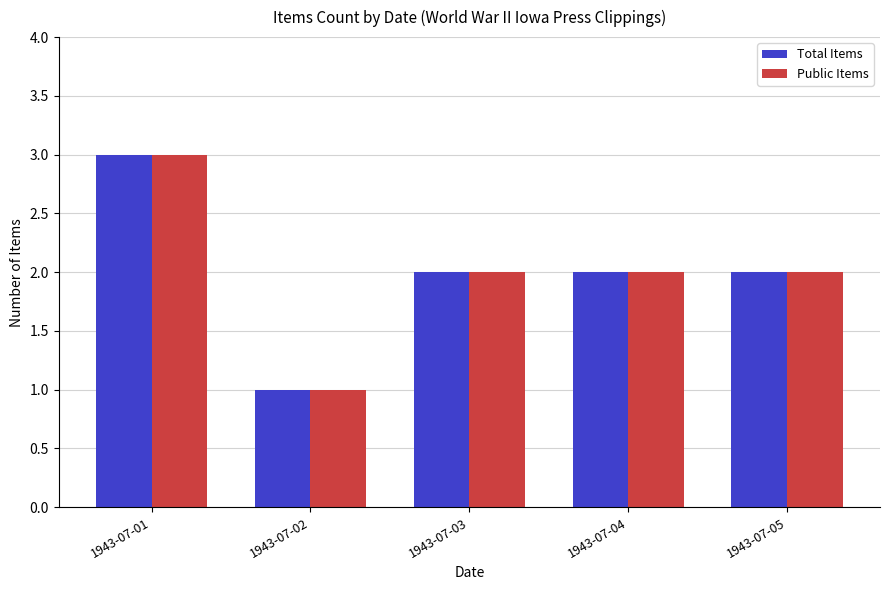

The Public Items series shows 3 at 1943-07-04. True or false?

False